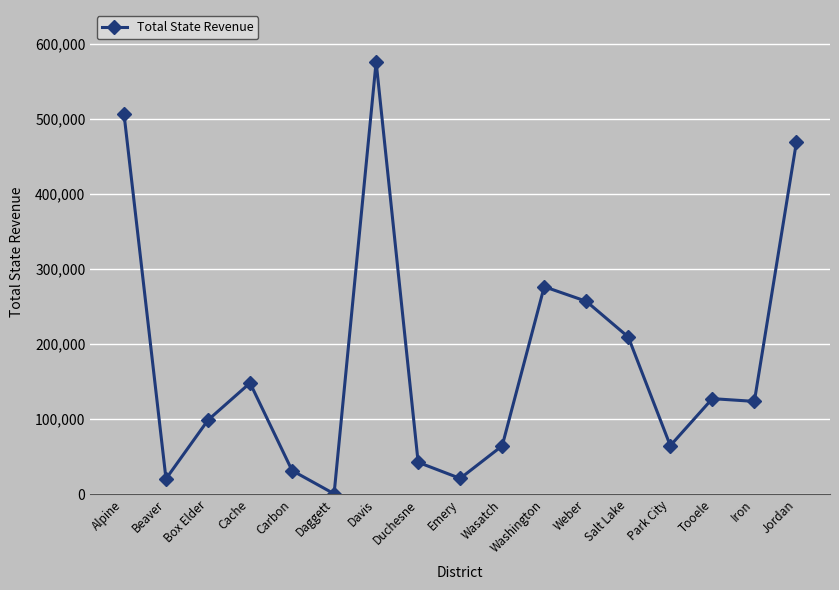

At which category does the data reach its first local valley?

Beaver